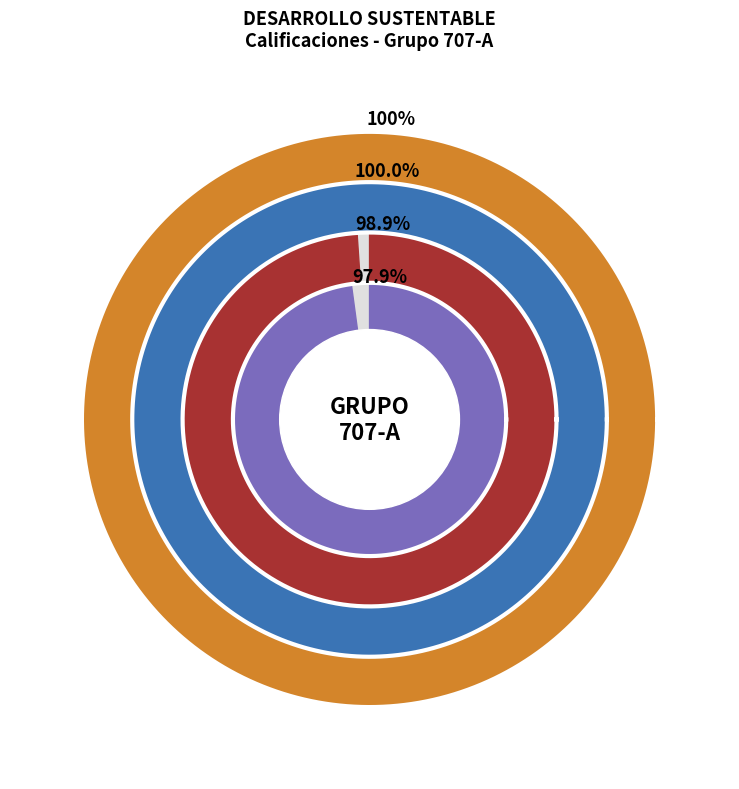

Does any single category account for the majority?

No